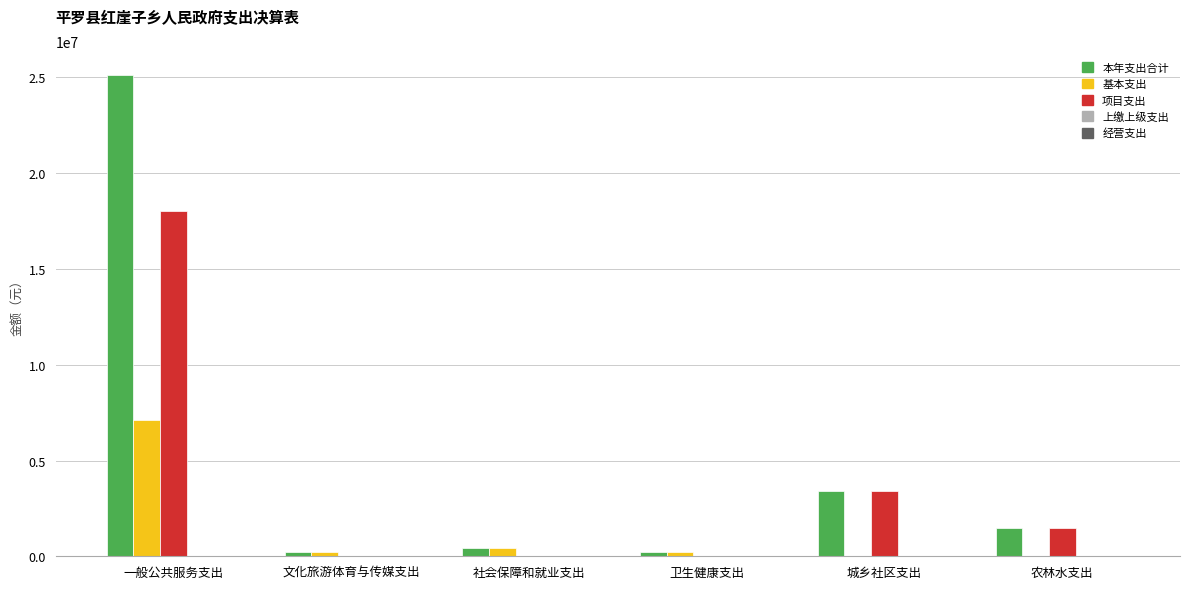

Which series has the widest spread of values?

本年支出合计